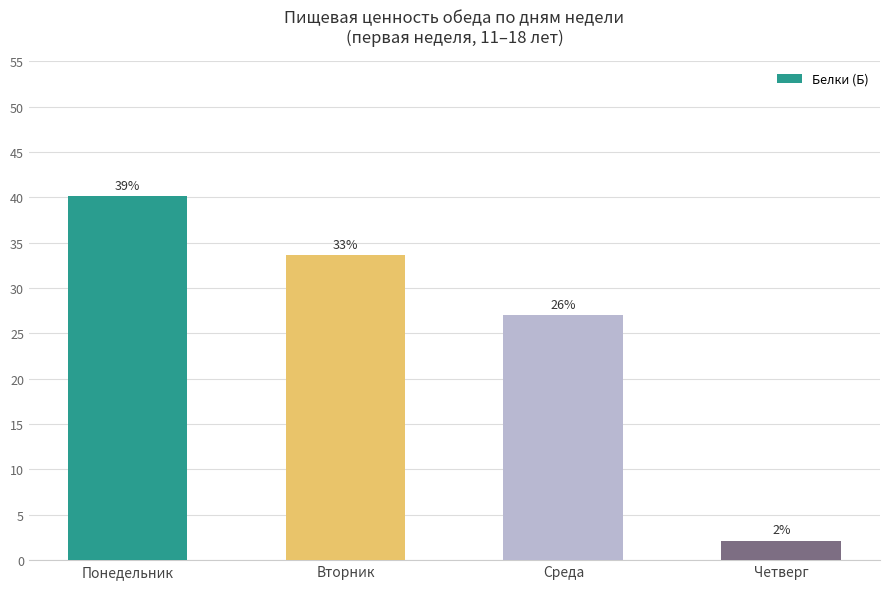

What is the sum of the values at Вторник and Четверг?

35.7